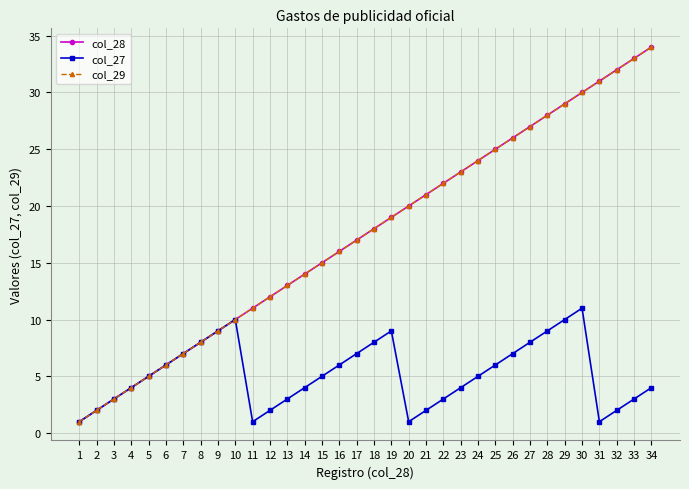

Which series changed the most between 8 and 15?

col_28